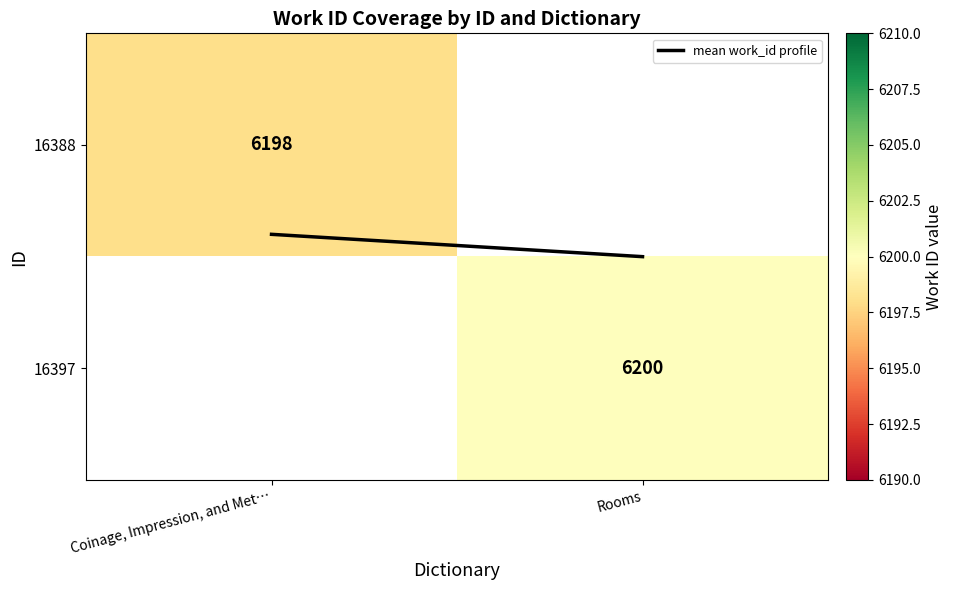

Is the value of mean work_id profile at Rooms greater than the value of 16388 at Rooms?

No